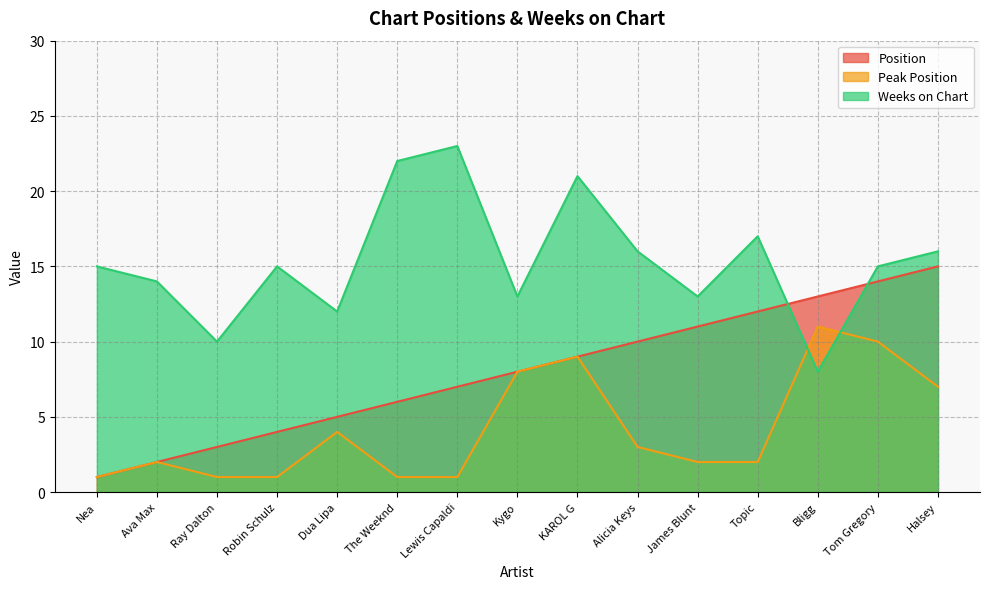

What is the label of the 11th point from the right?

Dua Lipa